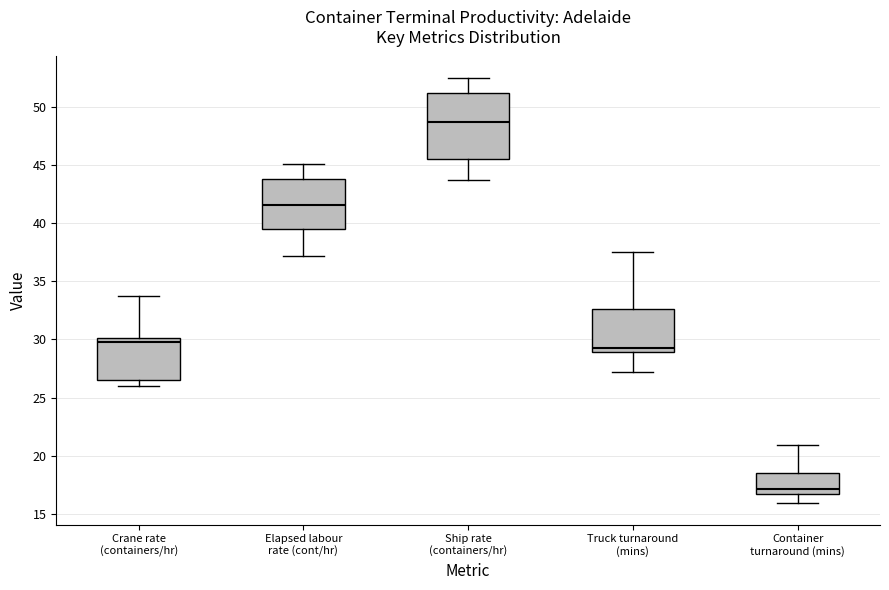

Reading left to right, transcribe this box plot: for each box, give where its median line is, the range the box spans, and where its two whiskers end, as read against the y-axis. The values are not printed on the chart, so give them approximately, as read against the axis.

Crane rate (containers/hr): median 30.0 (just below the box's upper edge), box 26.5 to 30.0, whiskers 26.0 to 33.5
Elapsed labour rate (cont/hr): median 41.5, box 39.5 to 44.0, whiskers 37.0 to 45.0
Ship rate (containers/hr): median 48.5, box 45.5 to 51.0, whiskers 43.5 to 52.5
Truck turnaround (mins): median 29.5, box 29.0 to 32.5, whiskers 27.0 to 37.5
Container turnaround (mins): median 17.0, box 16.5 to 18.5, whiskers 16.0 to 21.0